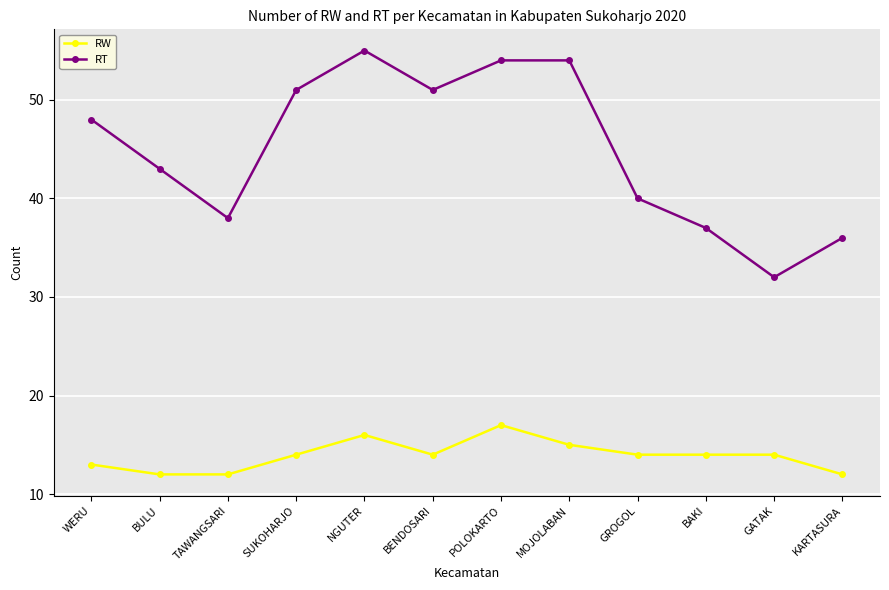

Rank the series by their maximum value, from lowest to highest.

RW, RT